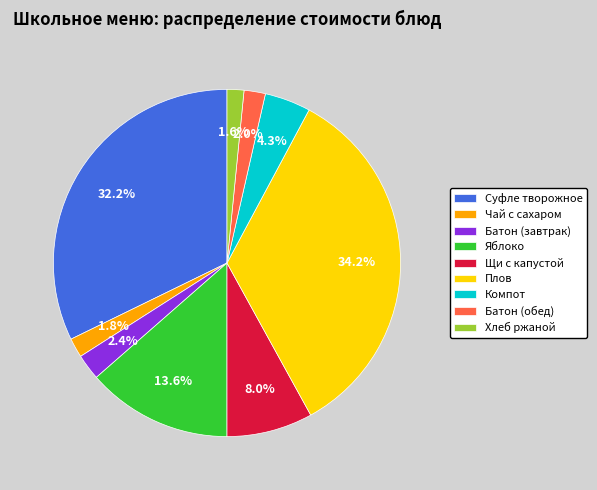

What is the largest slice in the pie chart?

Плов